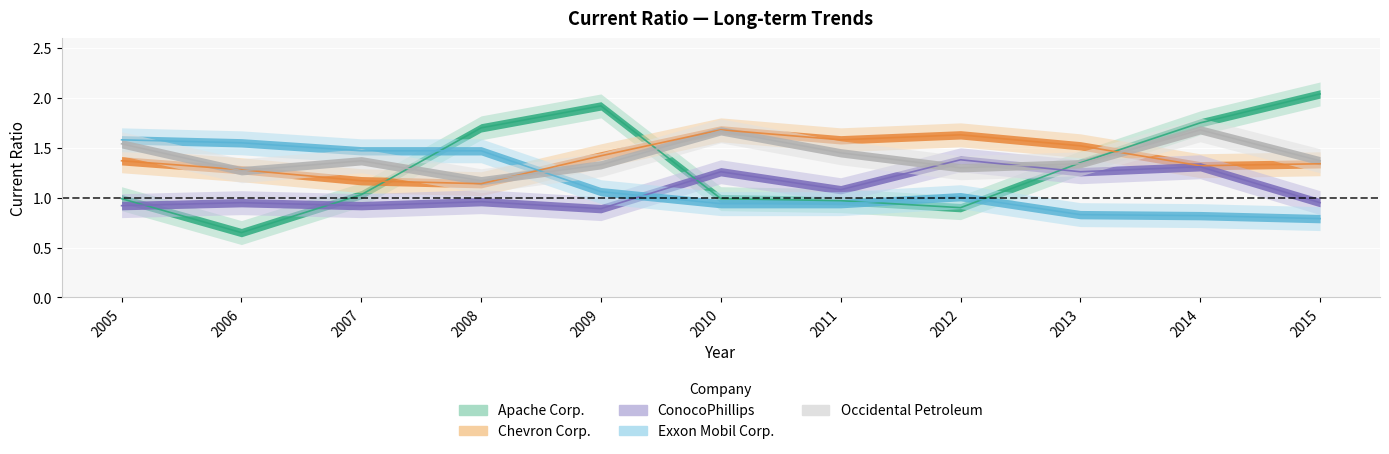

What is the value of the Chevron Corp. point at the 9th from the left?

1.5